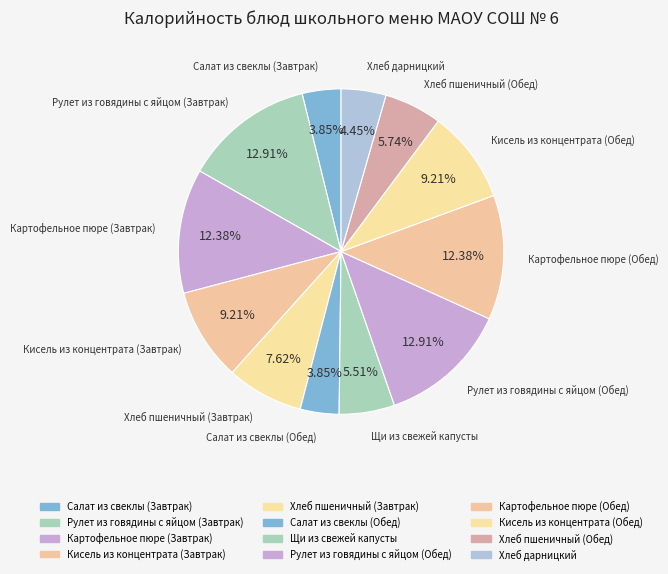

To the nearest percent, what percentage of the pie is Щи из свежей капусты?

6%